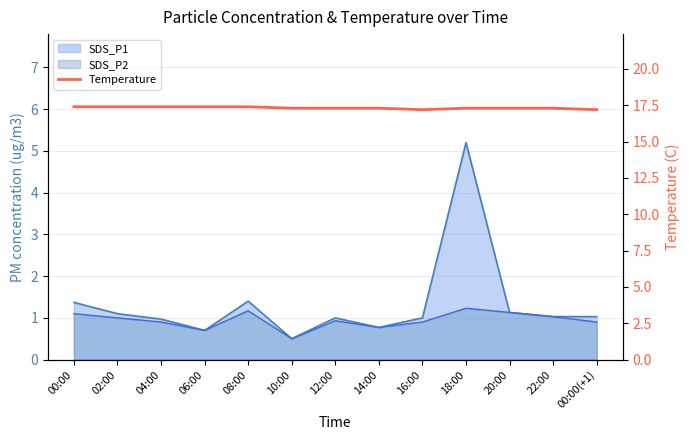

True or false: the data shows 7.0 at 00:00(+1).

False